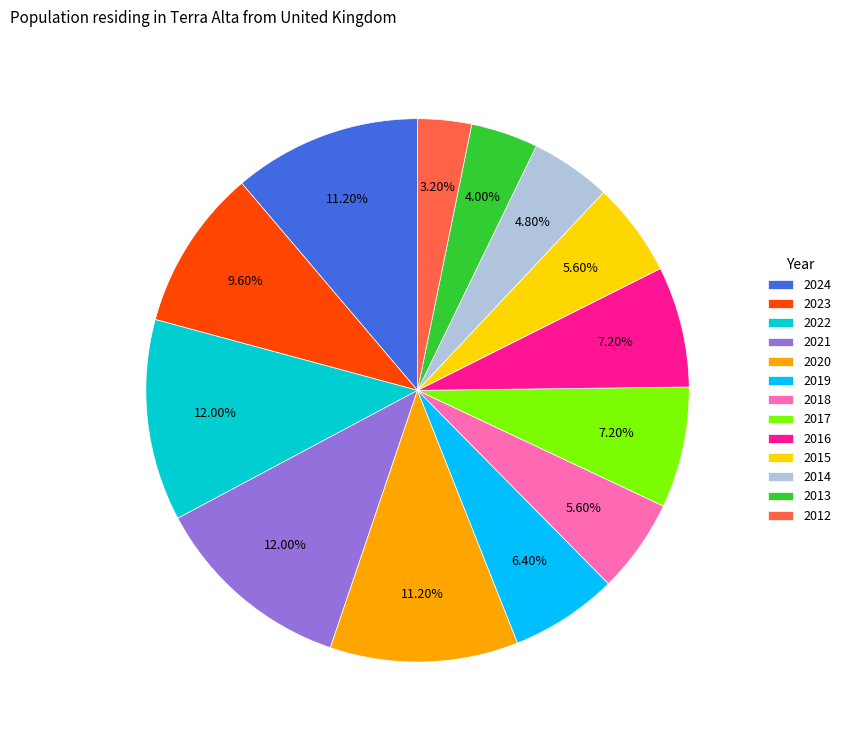

Which has a higher value, 2019 or 2022?

2022